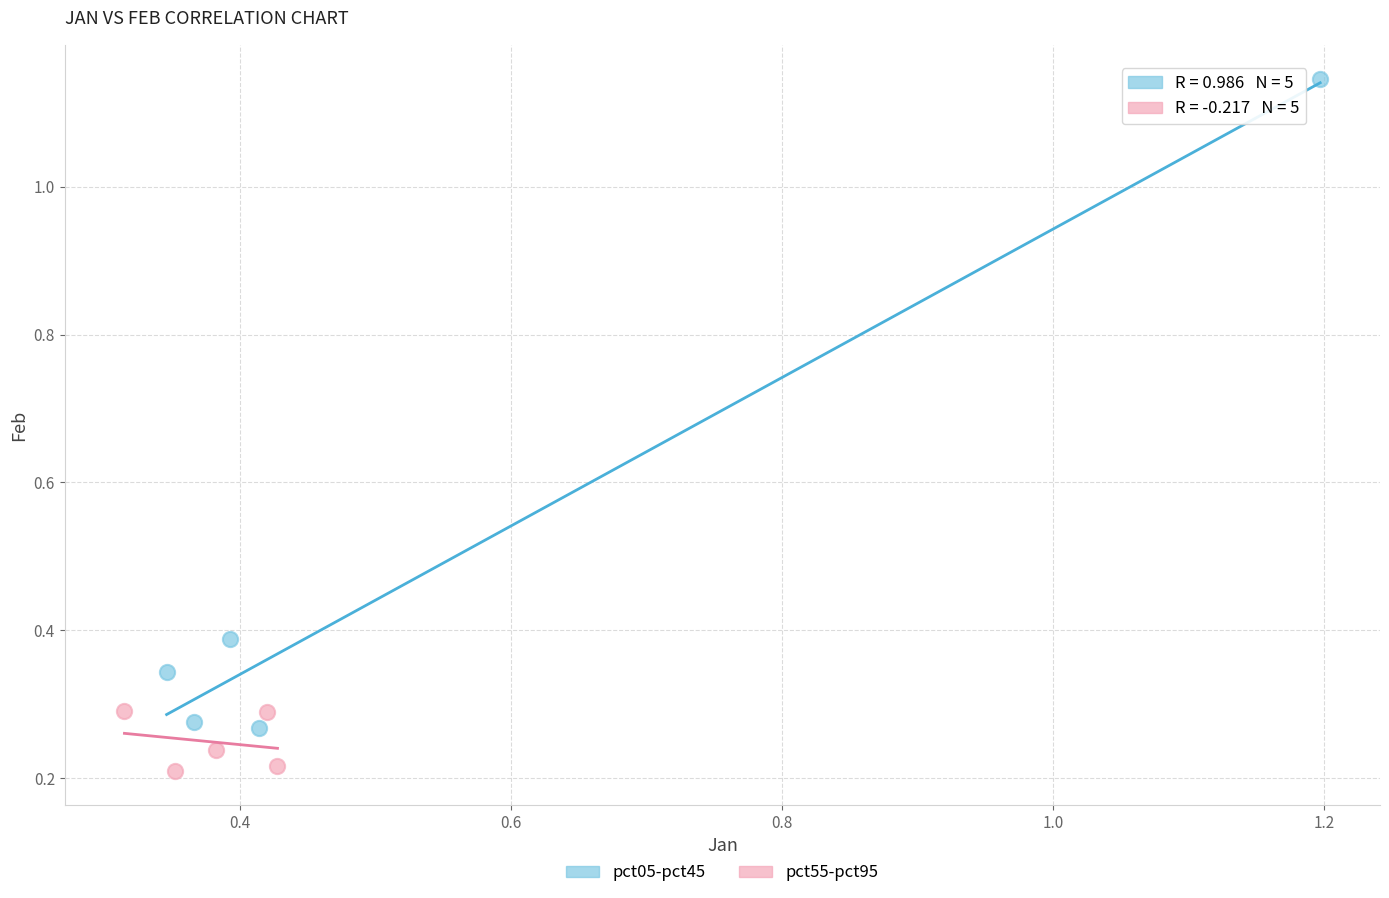

Which series has the widest spread of Y values?

pct05-pct45